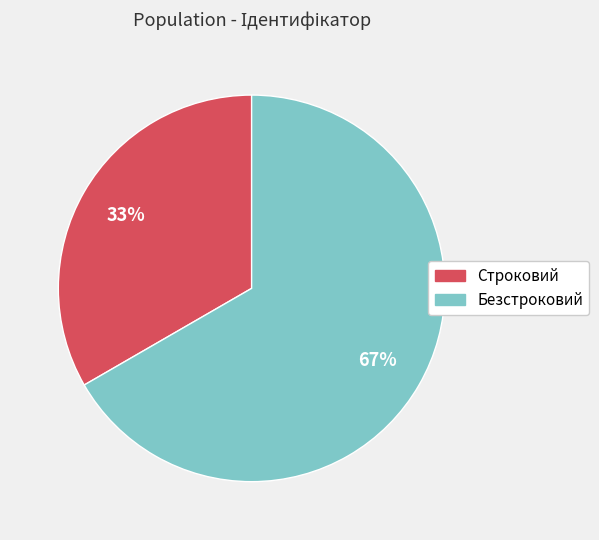

Do Строковий and Безстроковий together represent more than half of the pie?

Yes